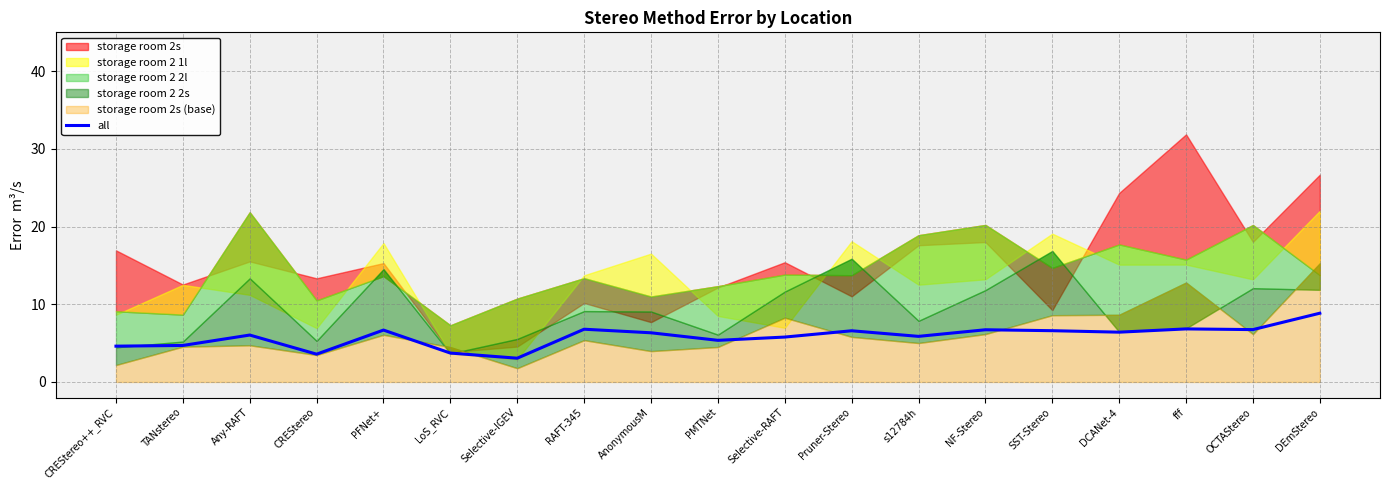

The value at Any-RAFT is 9.7. True or false?

False